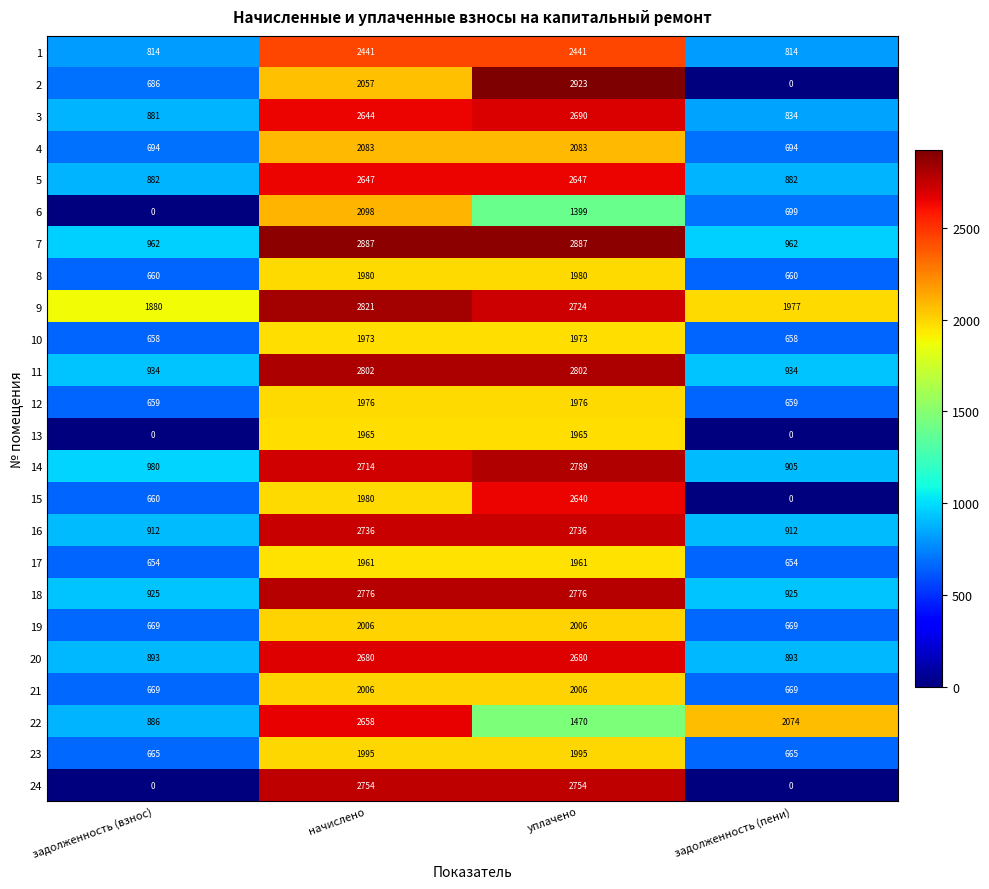

What is the maximum value for 16?

2736